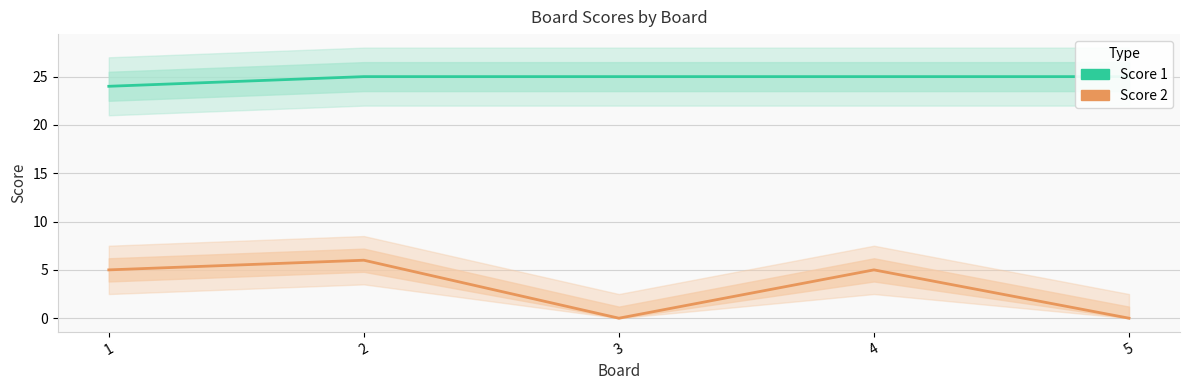

Is the value of Score 1 at 5 greater than the value of Score 2 at 1?

Yes